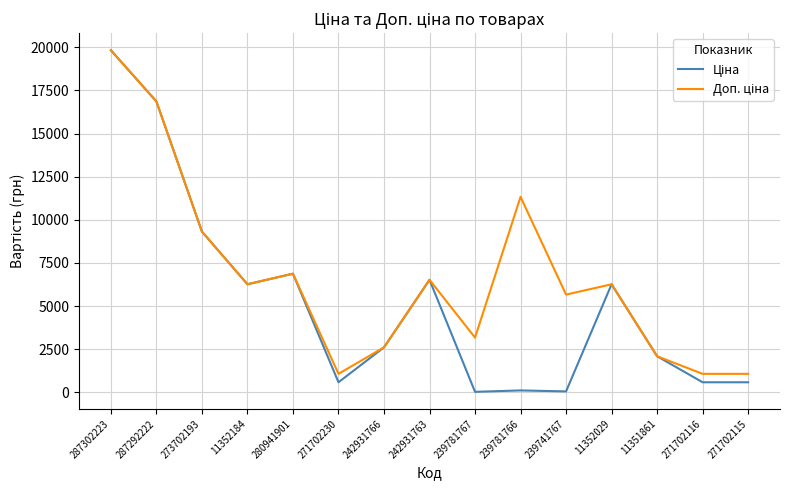

What is the maximum value shown in the chart?

19831.1